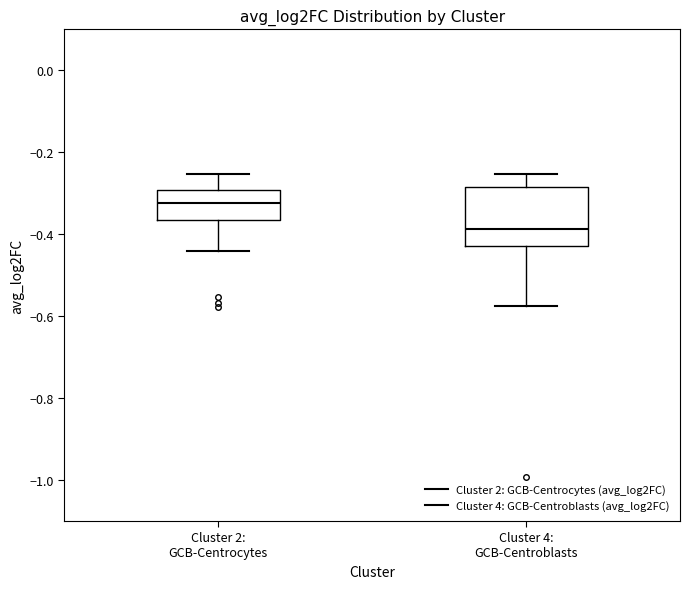

Reading left to right, transcribe this box plot: for each box, give where its median line is, the range the box spans, and where its two whiskers end, as read against the y-axis. The values are not printed on the chart, so give them approximately, as read against the axis.

Cluster 2: GCB-Centrocytes: median -0.32, box -0.36 to -0.30, whiskers -0.44 to -0.26
Cluster 4: GCB-Centroblasts: median -0.38, box -0.42 to -0.28, whiskers -0.58 to -0.26